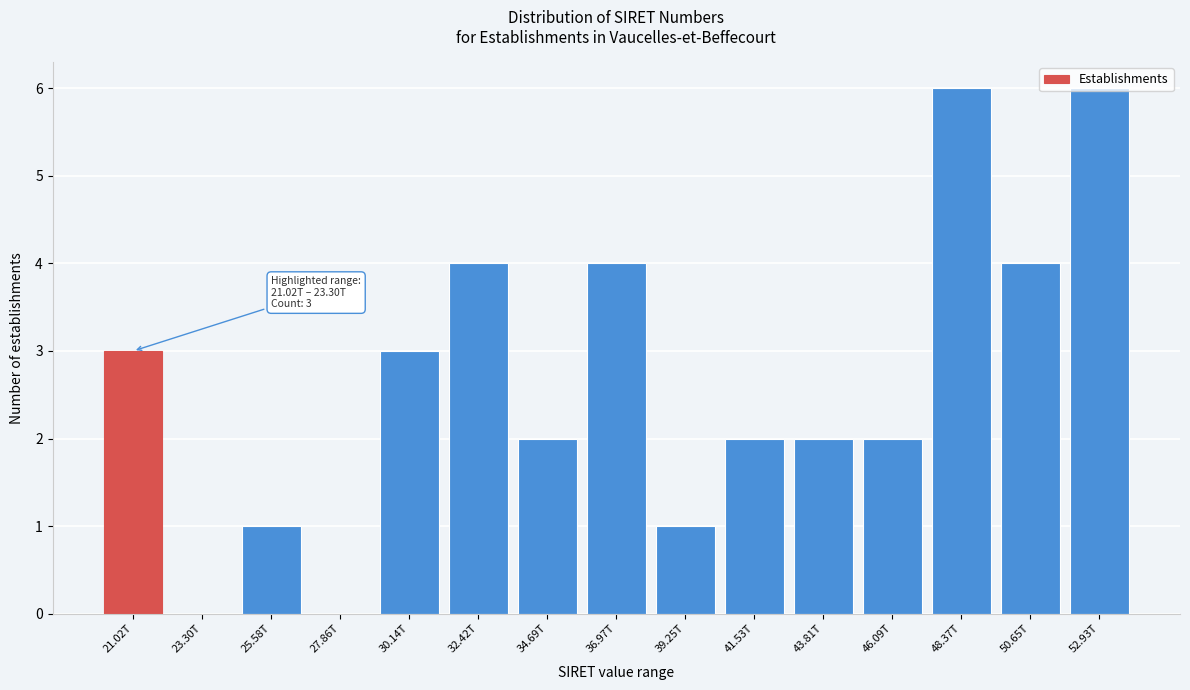

What is the ratio of the value at 52.93T to the value at 25.58T?

6.0